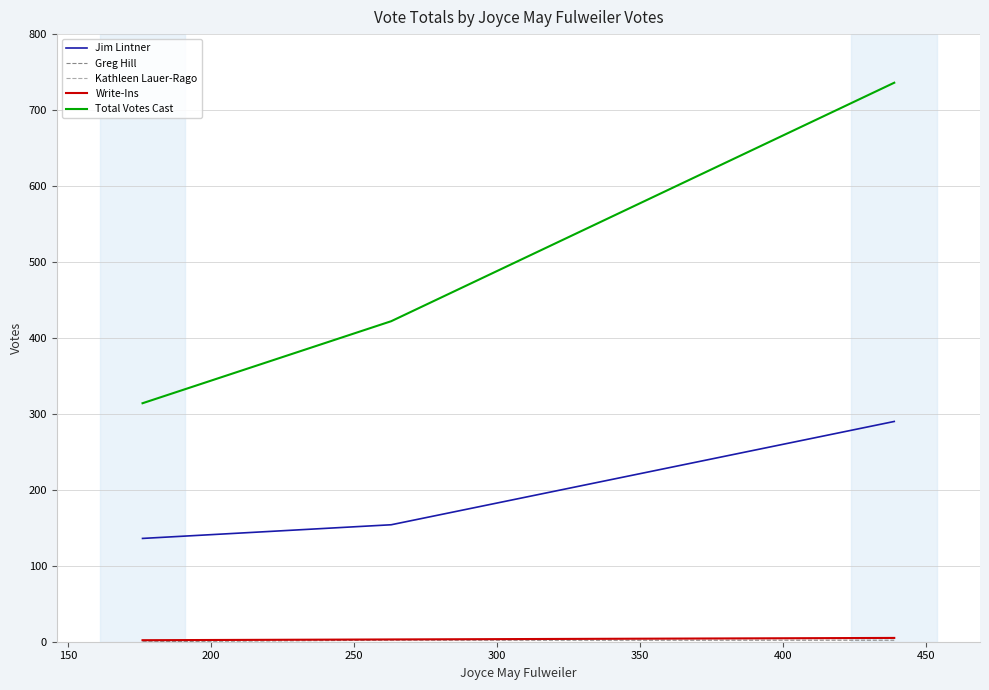

How many lines are shown in the chart?

5